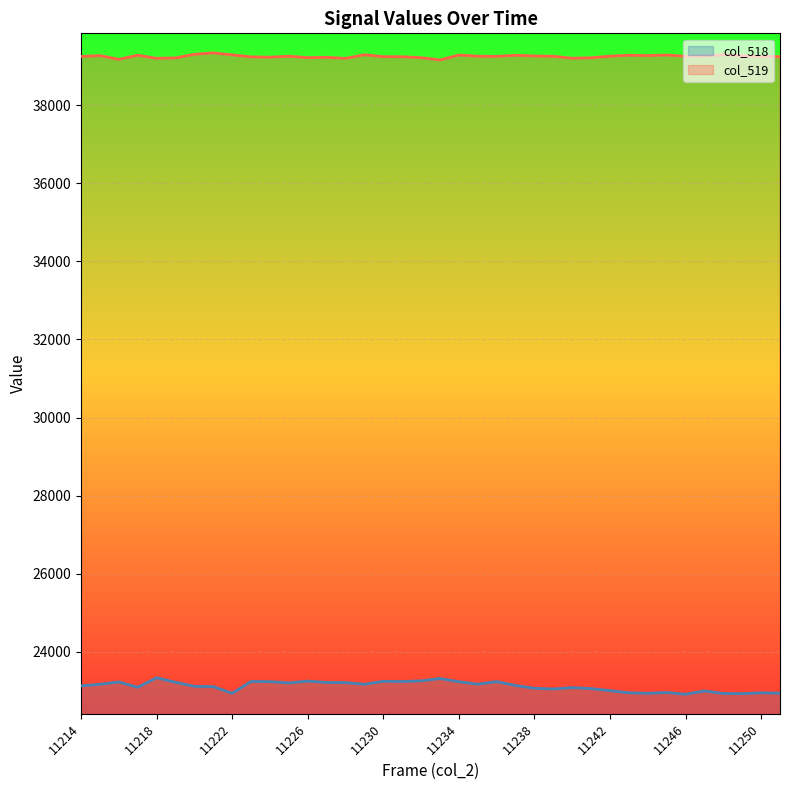

At which label does col_518 reach its peak?

11218